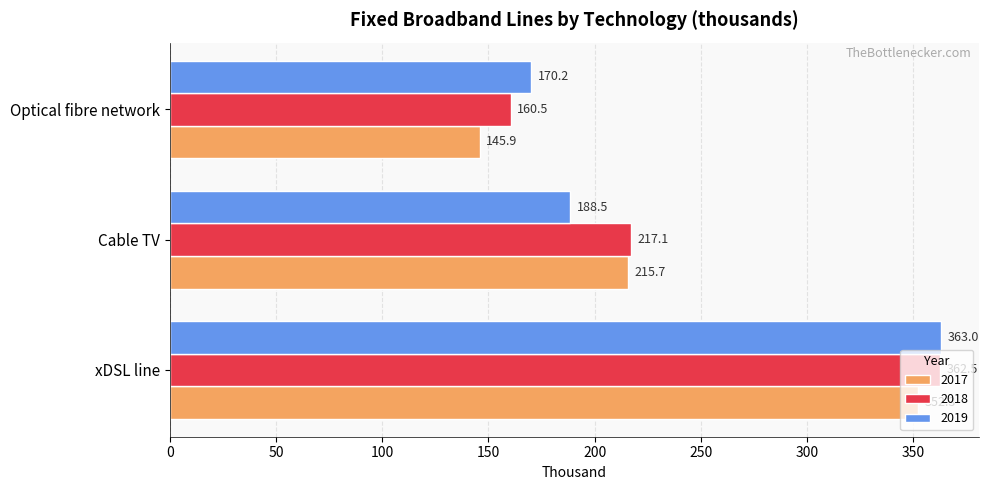

Which series has the widest spread of values?

2017